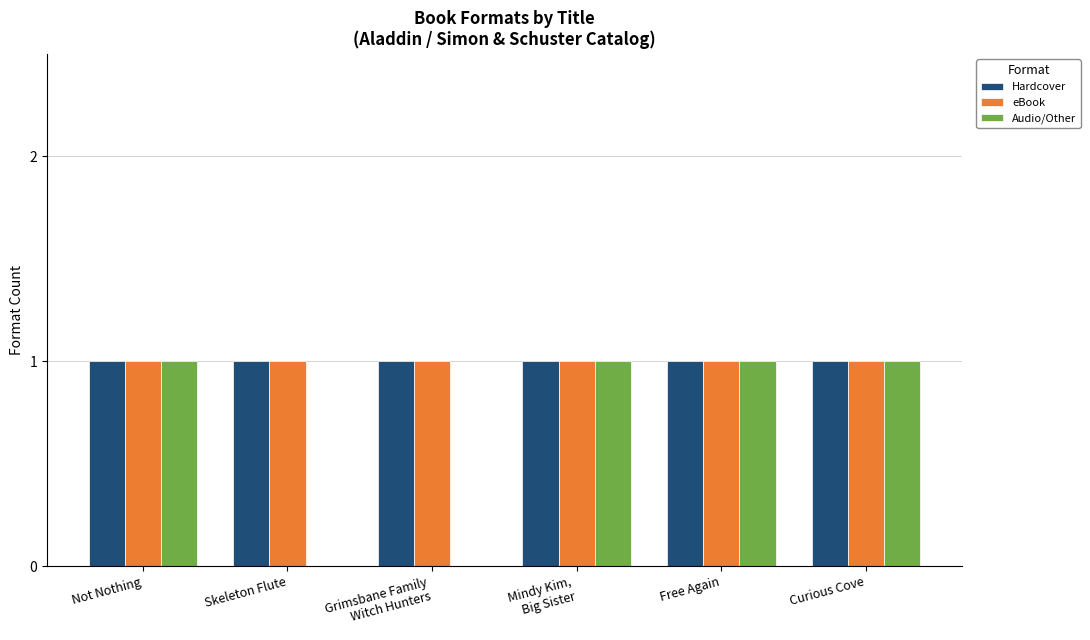

Count the number of data series in this chart.

3